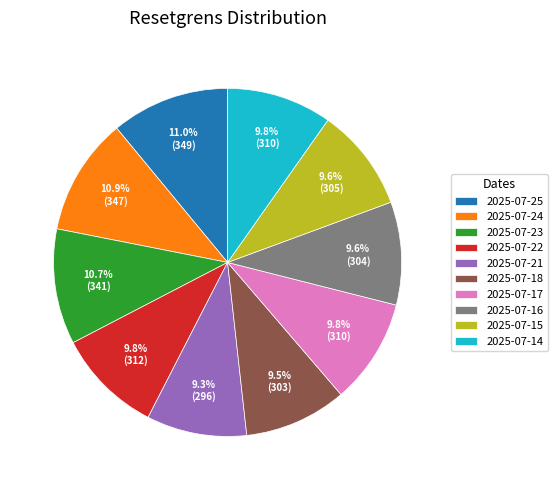

Approximately how many times larger is the value at 2025-07-14 compared to 2025-07-15?

1.0